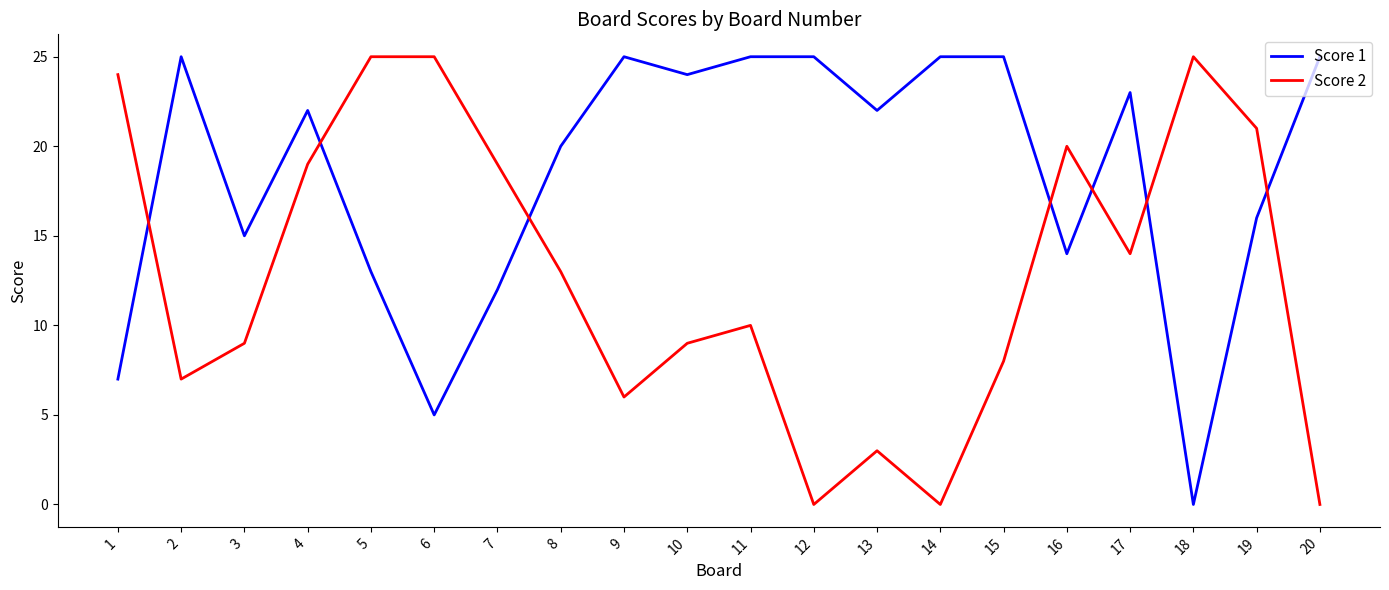

Which series changed the most between 16 and 17?

Score 1